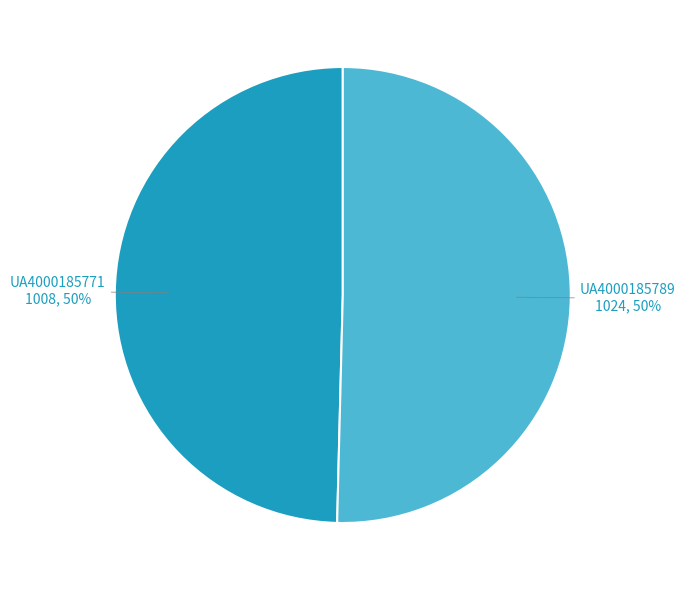

To the nearest percent, what is the average slice percentage?

50%